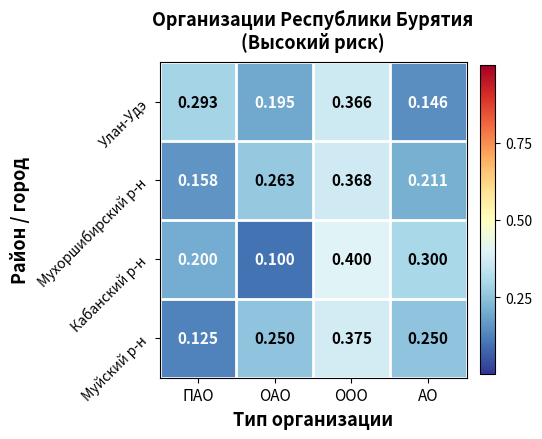

Where is Улан-Удэ nearest to the value 0?

АО